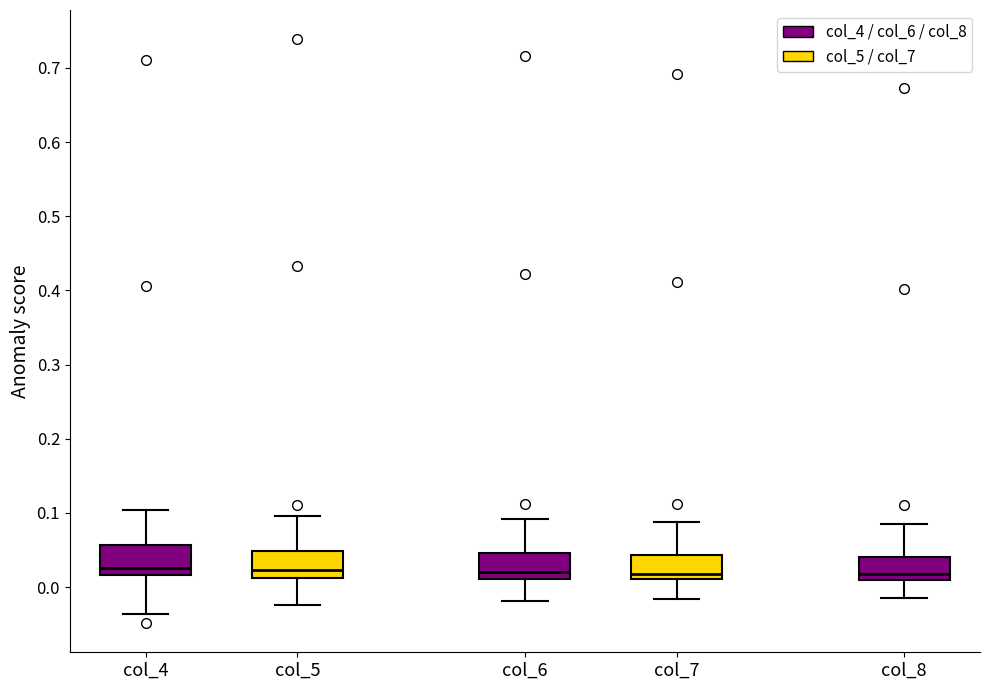

Reading left to right, transcribe this box plot: for each box, give where its median line is, the range the box spans, and where its two whiskers end, as read against the y-axis. The values are not printed on the chart, so give them approximately, as read against the axis.

col_4: median 0.03, box 0.02 to 0.06, whiskers -0.04 to 0.10
col_5: median 0.02, box 0.01 to 0.05, whiskers -0.02 to 0.10
col_6: median 0.02, box 0.01 to 0.05, whiskers -0.02 to 0.09
col_7: median 0.02, box 0.01 to 0.04, whiskers -0.02 to 0.09
col_8: median 0.02, box 0.01 to 0.04, whiskers -0.01 to 0.08